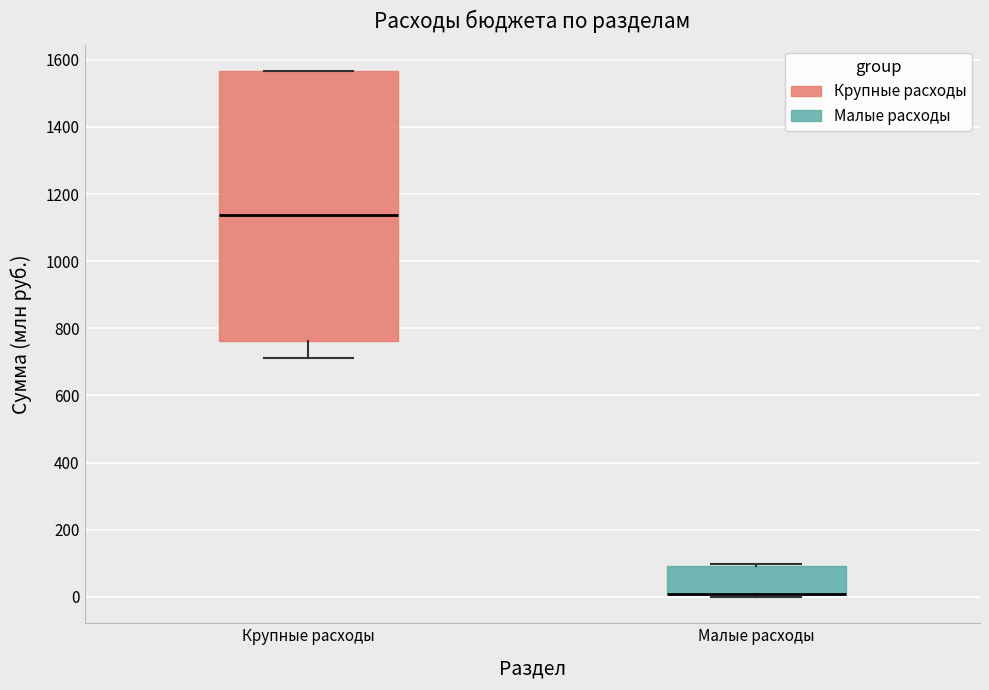

Reading left to right, read every box against the y-axis: the position of its median line, the range the box covers, and the ends of its whiskers. The values are not printed on the chart, so give them approximately, as read against the axis.

Крупные расходы: median 1140, box 760 to 1560, whiskers 720 to 1560
Малые расходы: median 20 (drawn on the box's lower edge), box 0 to 100, whiskers 0 (just below the box's lower edge) to 100